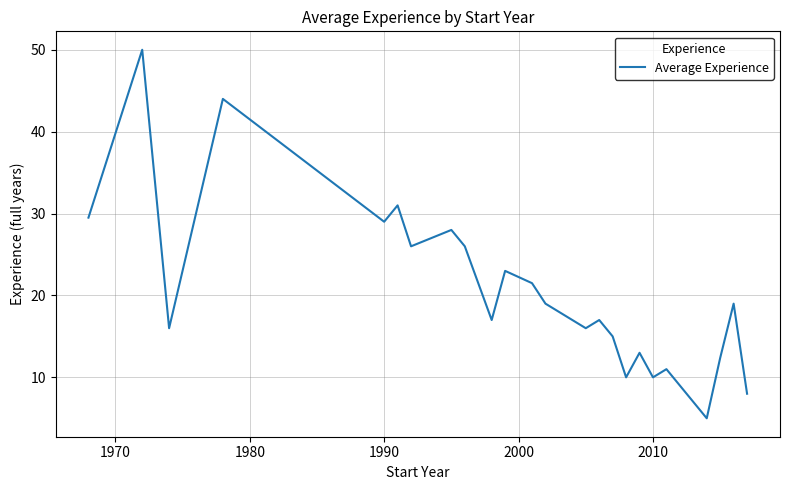

What is the maximum value shown in the chart?

50.0